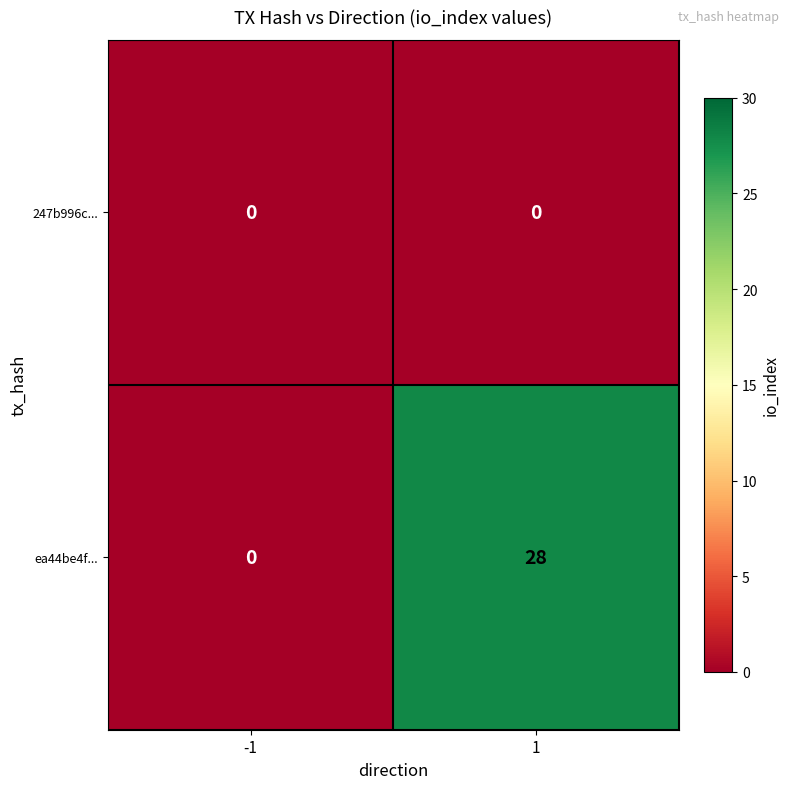

Reading left to right, extract all data points from this chart.

247b996c...: -1=0	1=0
ea44be4f...: -1=0	1=28